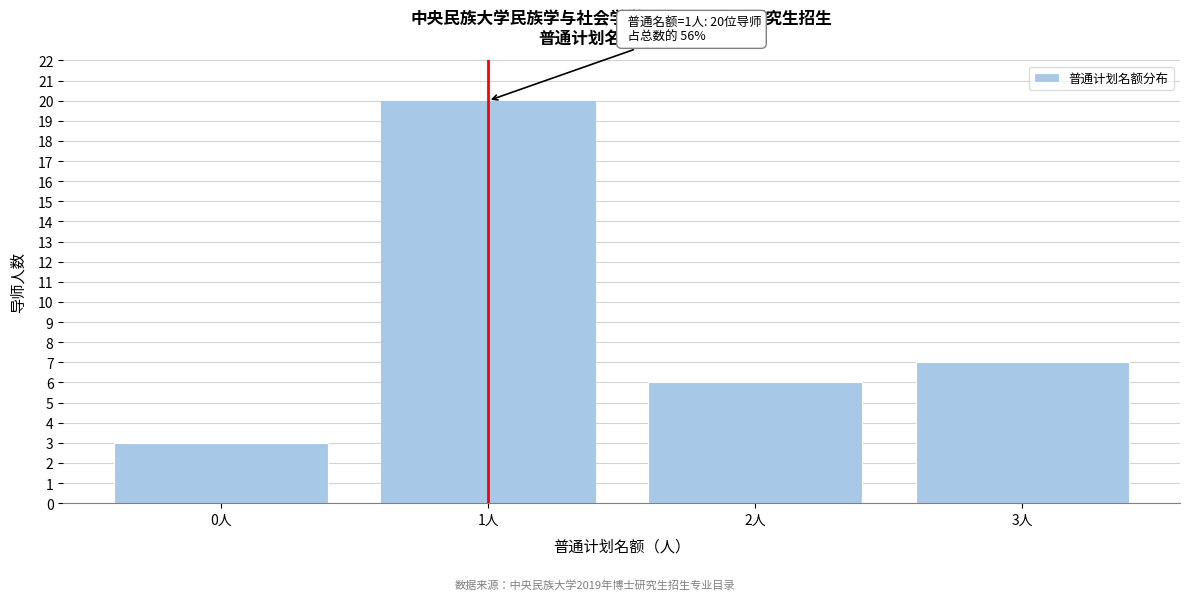

Reading left to right, list all the values displayed in this chart.

0人=3	1人=20	2人=6	3人=7